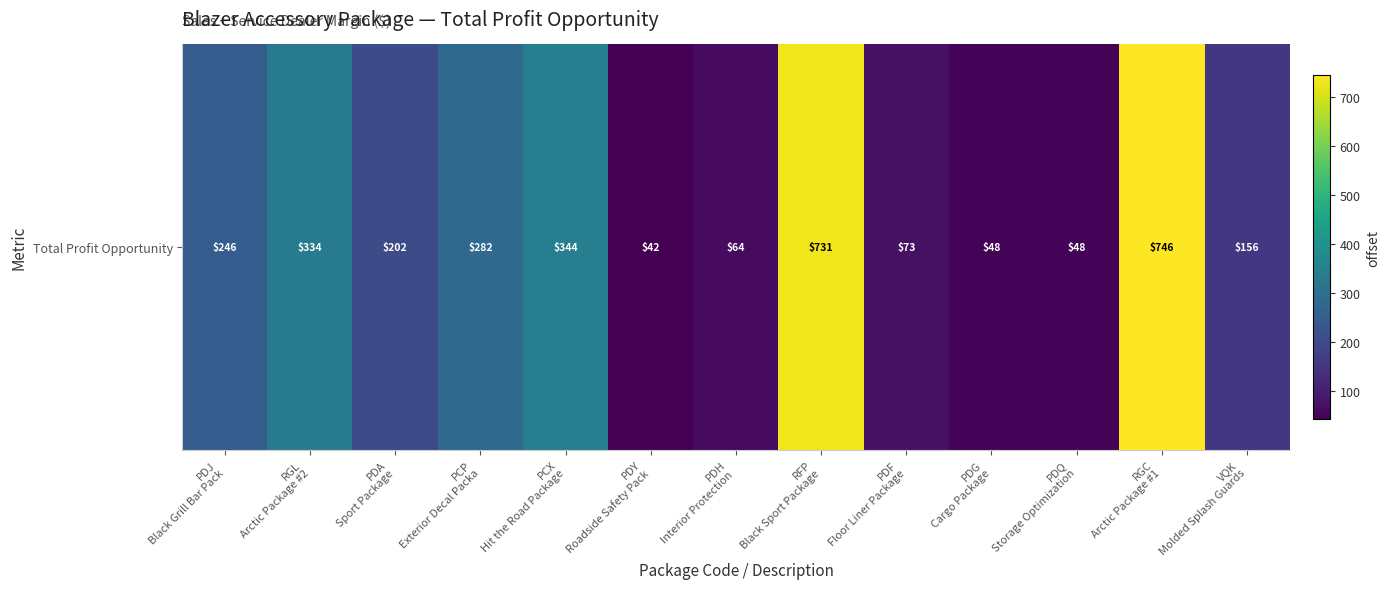

Where does the data first go above 202?

PDJ
Black Grill Bar Pack